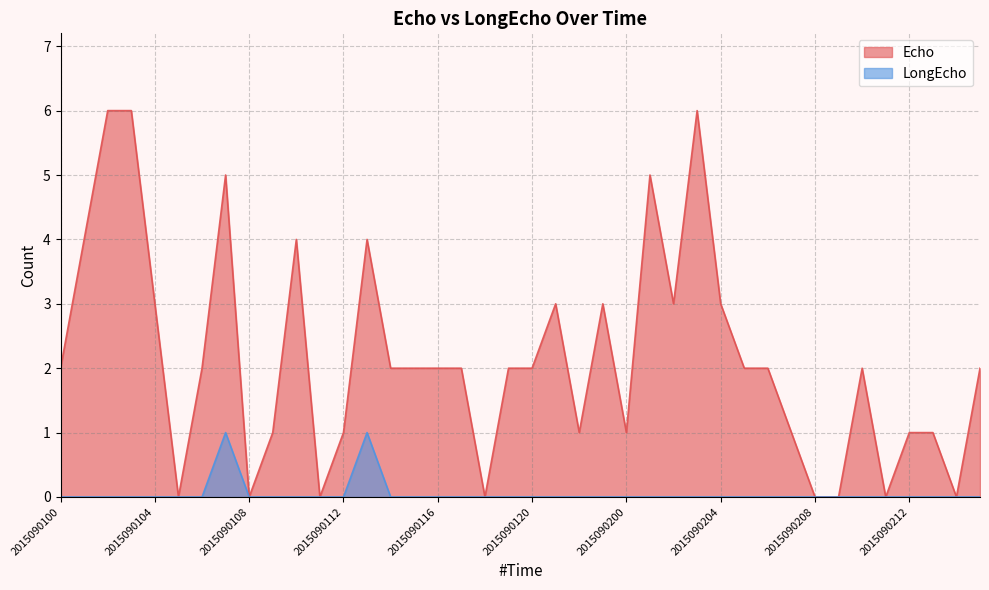

The value of LongEcho at 2015090107 is 1. True or false?

False